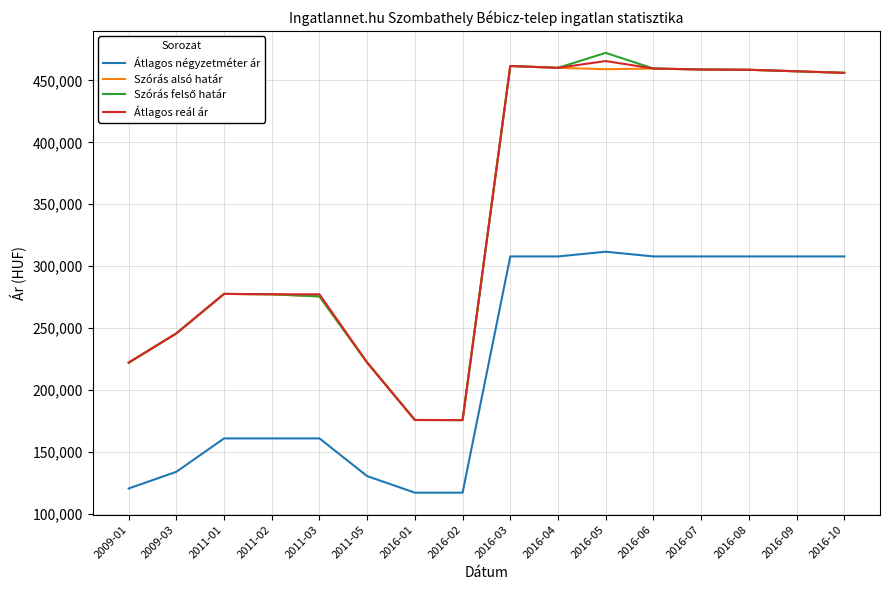

Is the value of Szórás alsó határ at 2011-05 greater than the value of Átlagos reál ár at 2016-10?

No